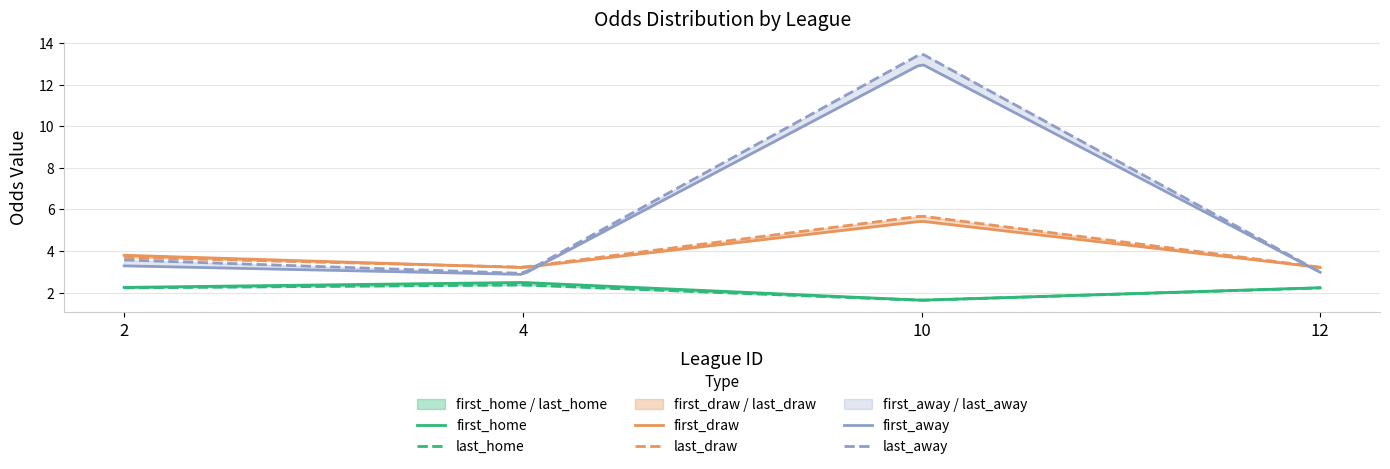

What is the highest value of the first_draw series?

5.4